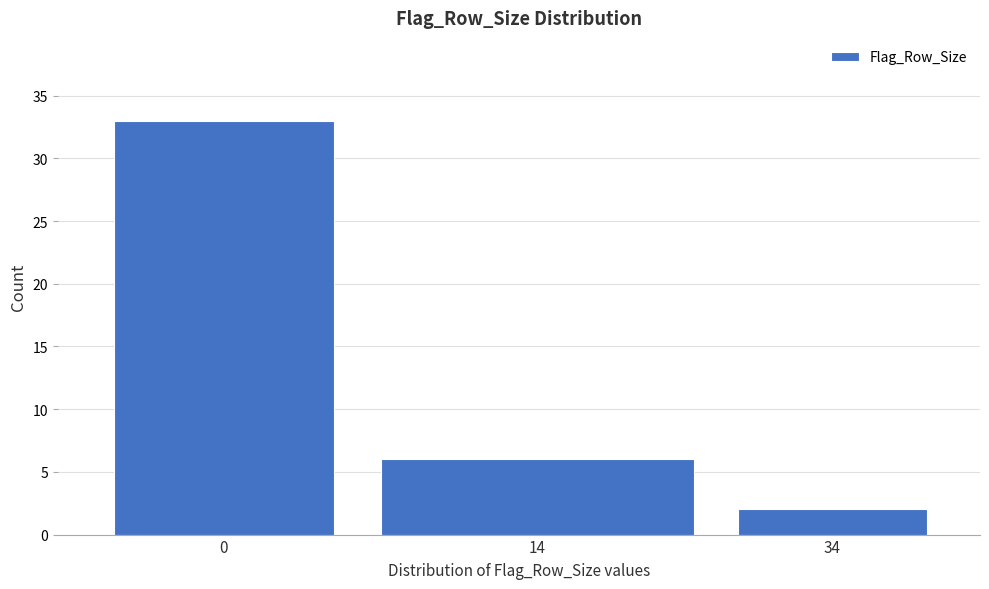

Reading right to left, extract all data points from this chart.

34=2	14=6	0=33